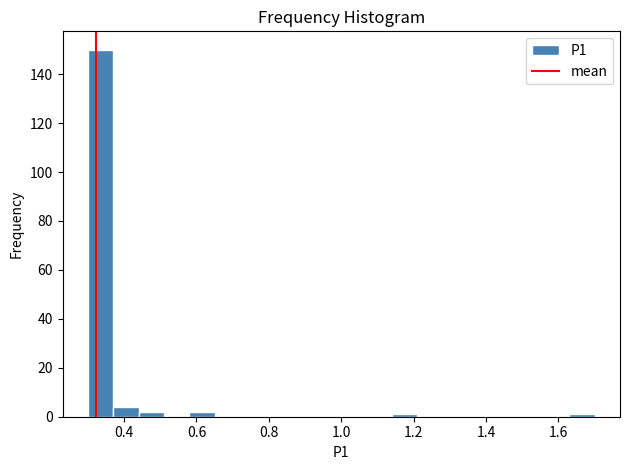

Read against the x-axis, roughly where is the centre of the tallest bar?

0.34